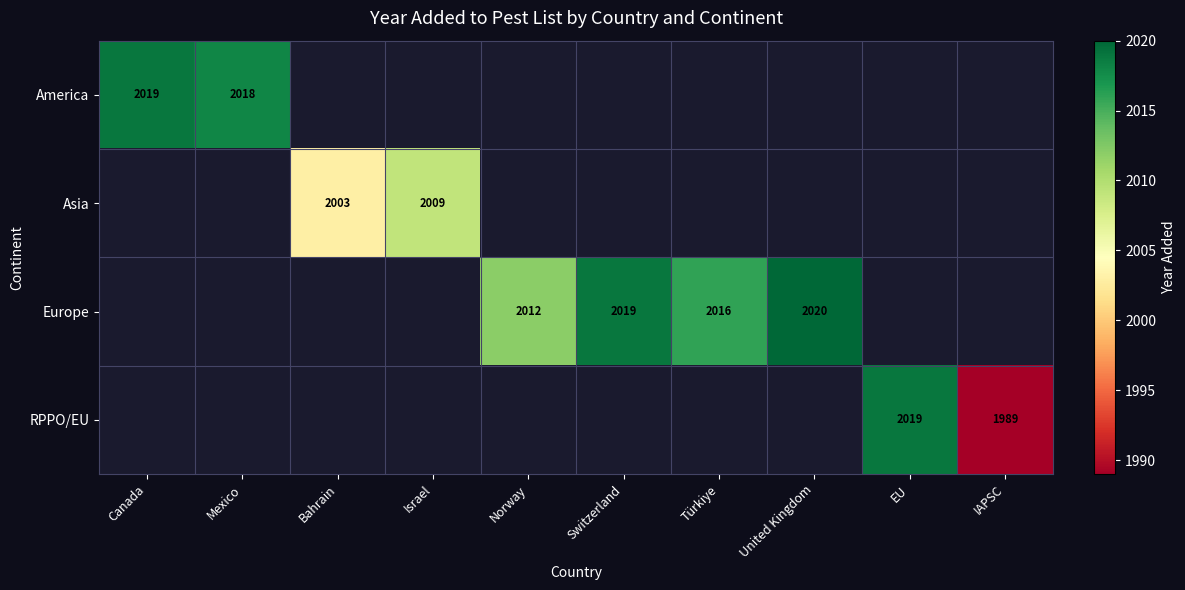

True or false: Europe has a value of 1214 at Norway.

False